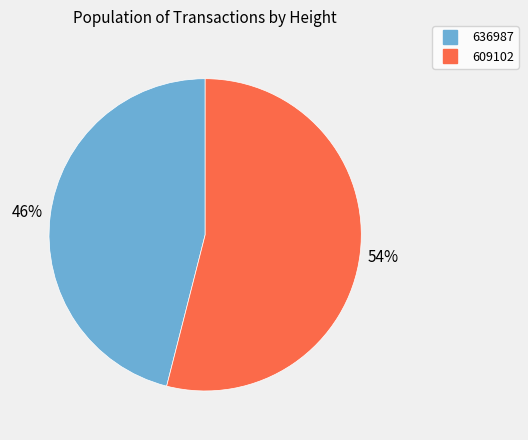

To the nearest percent, what is the combined percentage of 636987 and 609102?

100%